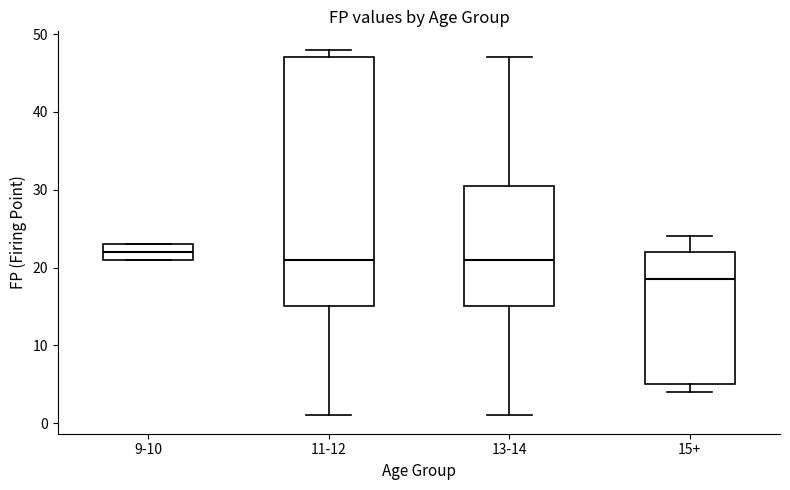

Reading left to right, read every box against the y-axis: the position of its median line, the range the box covers, and the ends of its whiskers. The values are not printed on the chart, so give them approximately, as read against the axis.

9-10: median 22, box 21 to 23, whiskers 21 to 23
11-12: median 21, box 15 to 47, whiskers 1 to 48
13-14: median 21, box 15 to 31, whiskers 1 to 47
15+: median 19, box 5 to 22, whiskers 4 to 24